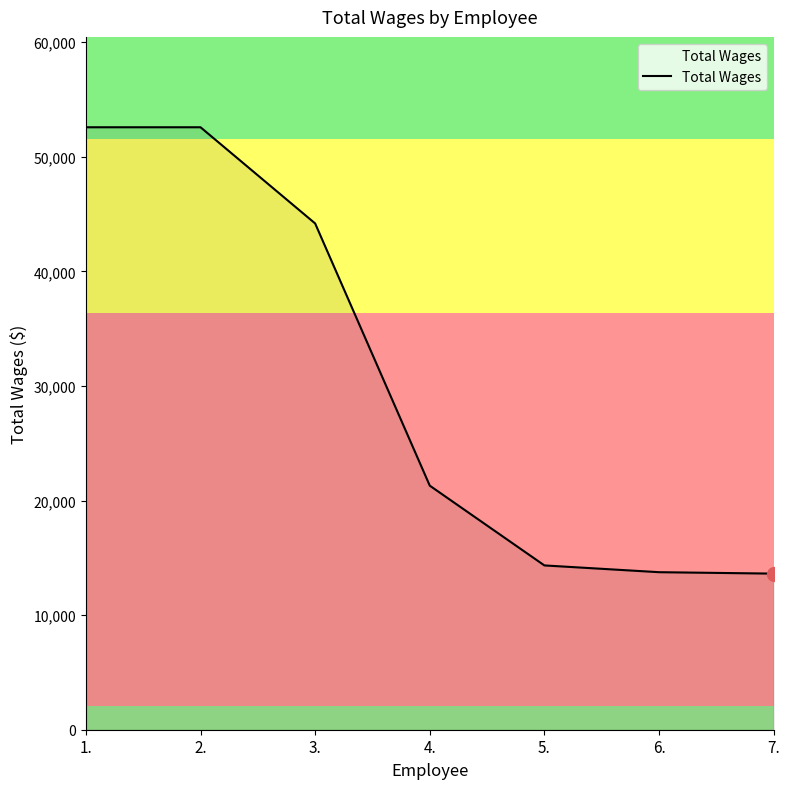

What is the maximum value shown in the chart?

52576